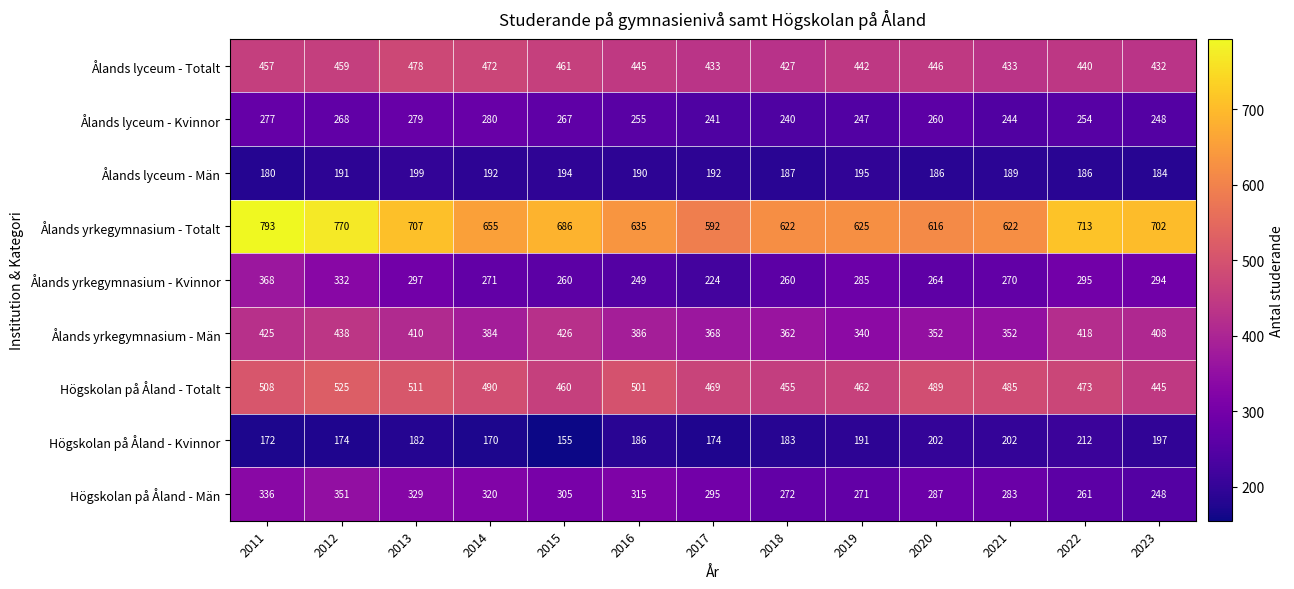

Which category has the highest value in the Högskolan på Åland - Män series?

2012